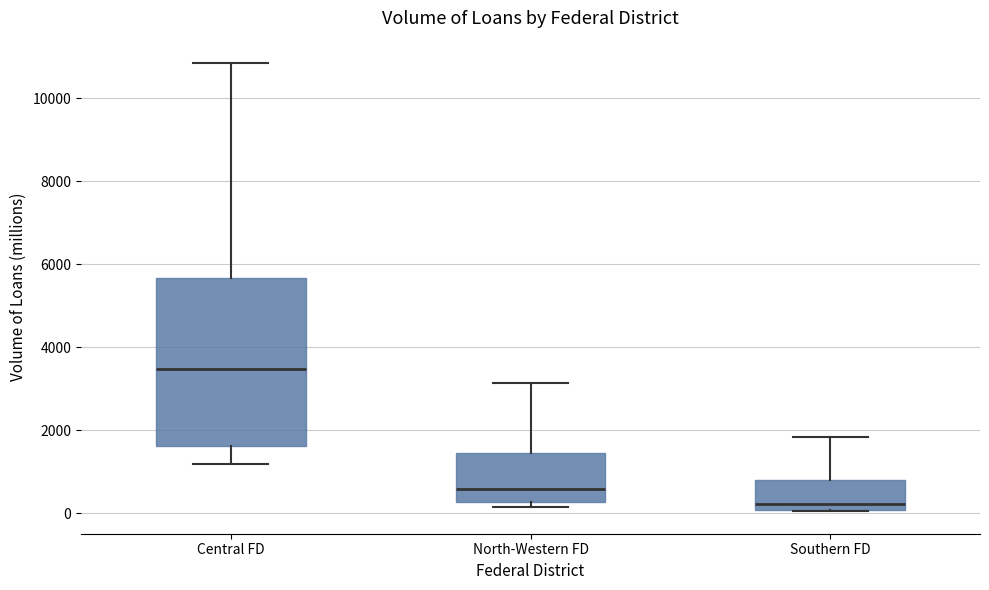

Where does the median line of the box for Southern FD sit on the y-axis? The values are not printed on the chart, so give them approximately, as read against the axis.

200